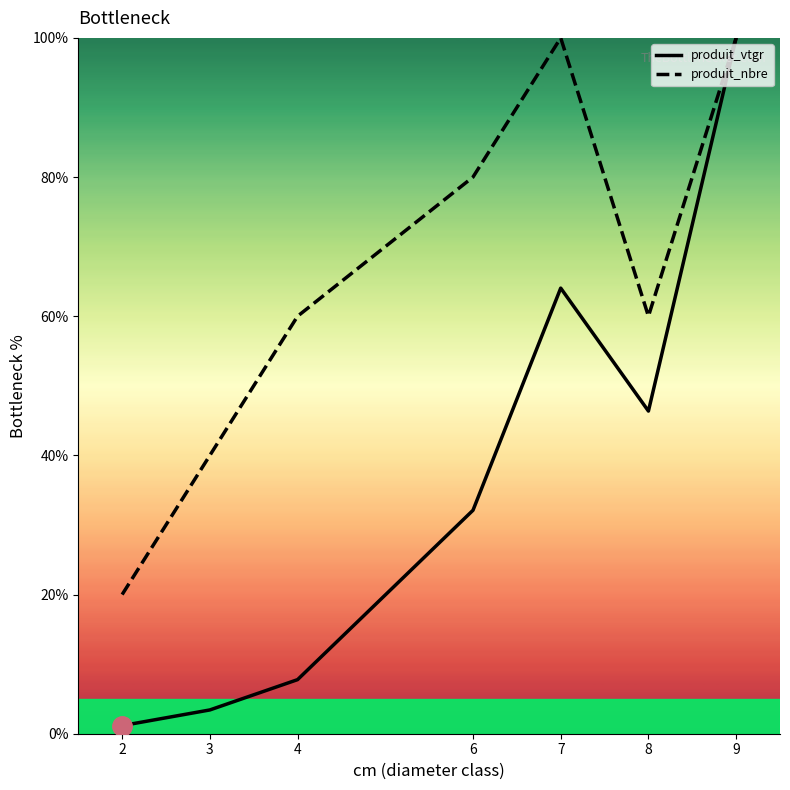

What is the difference between the produit_nbre values at 8 and 2?

40.0